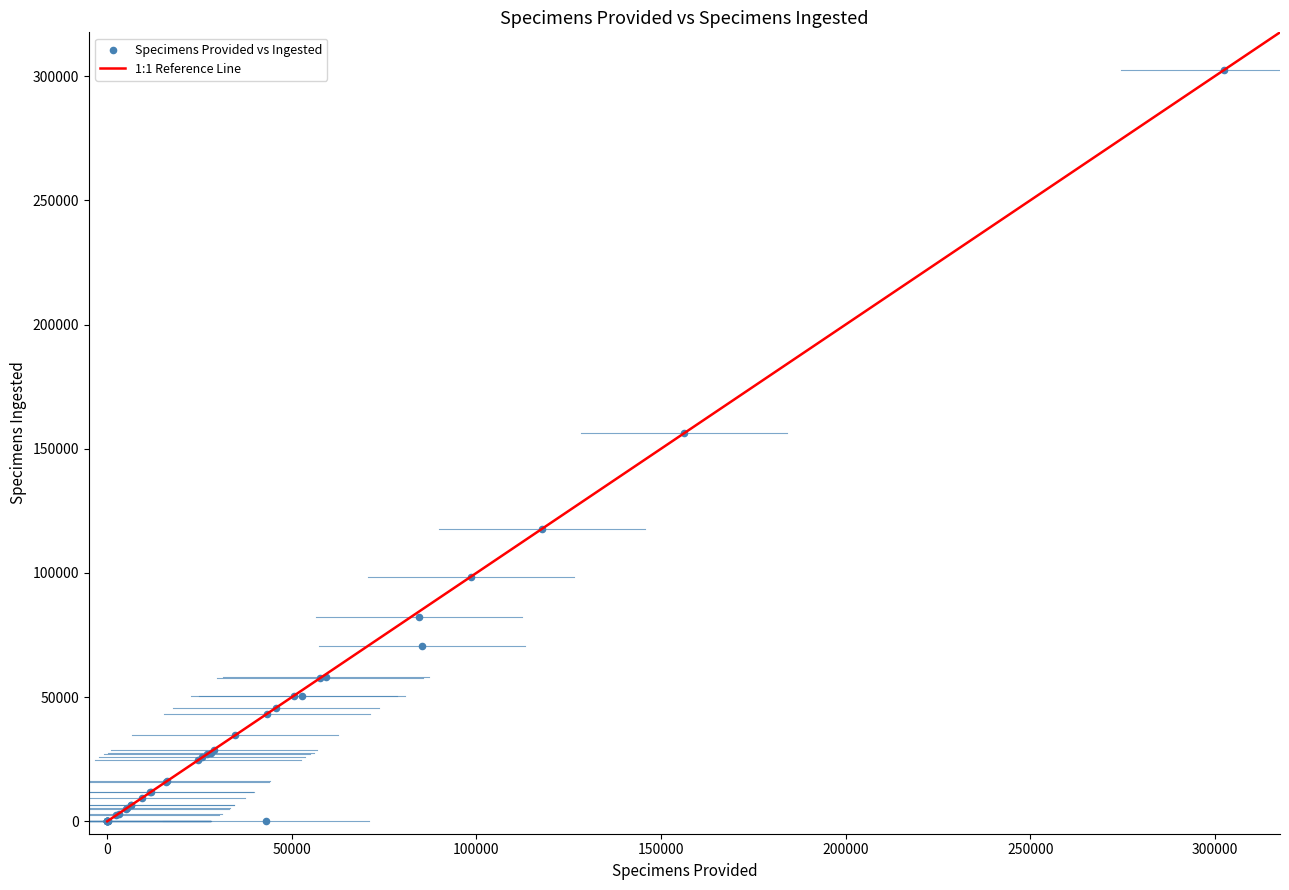

What Y value in the scatter plot is closest to 151248?

156264